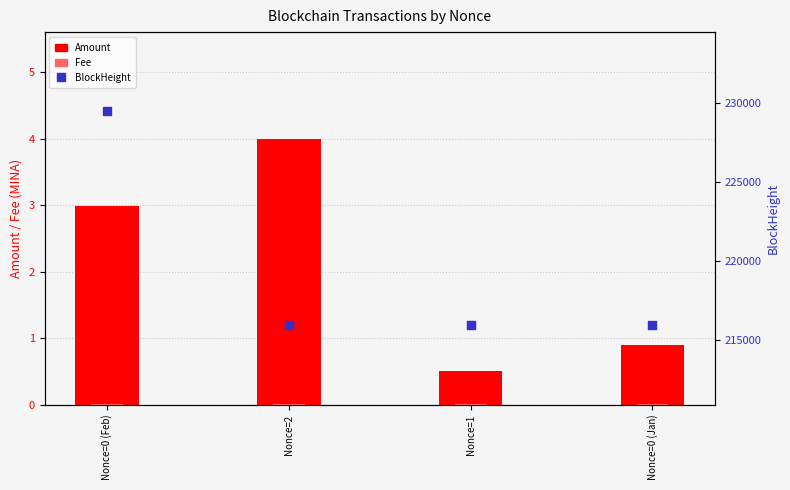

What are all the series names shown in the legend?

Amount, Fee, BlockHeight